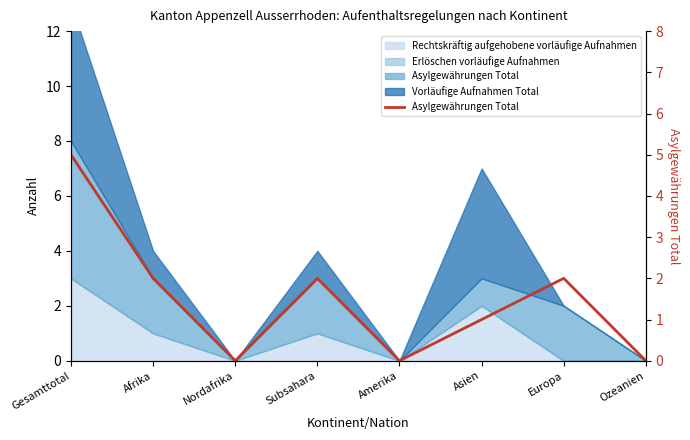

Reading right to left, transcribe all the data shown in this chart.

0	2	1	0	2	0	2	5